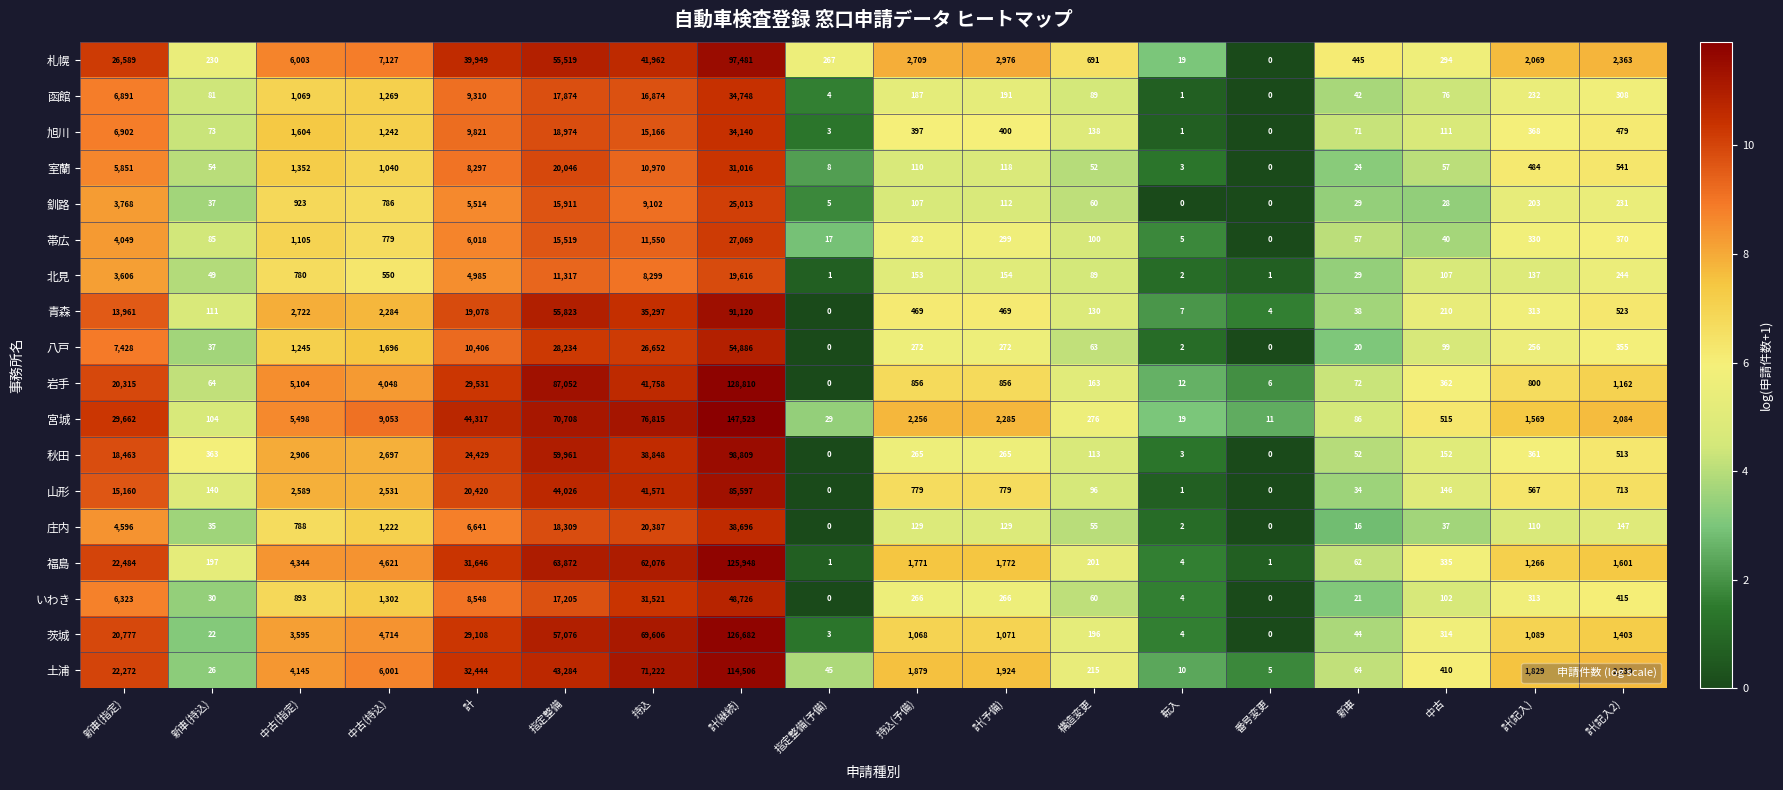

Which category has the highest value in the 福島 series?

計(継続)